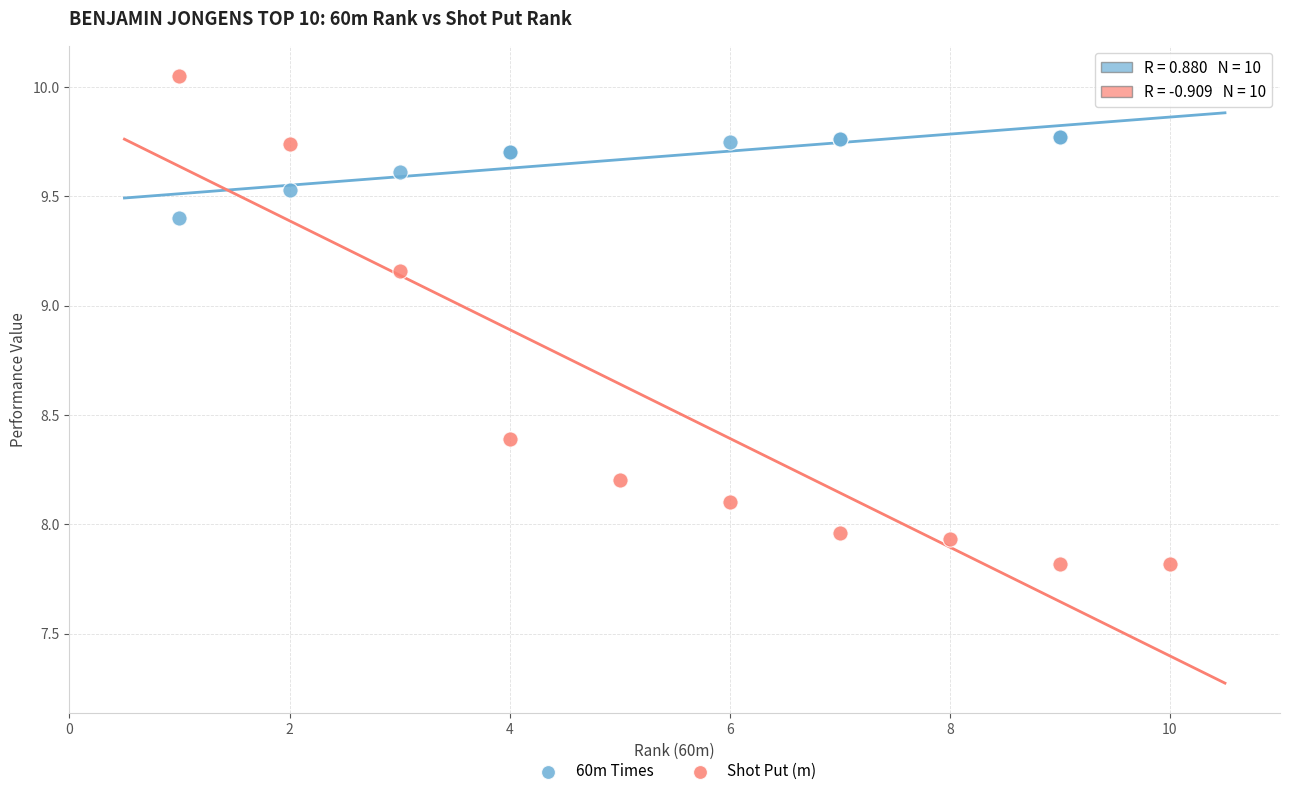

What are all the series names shown in the legend?

60m Times, Shot Put (m)